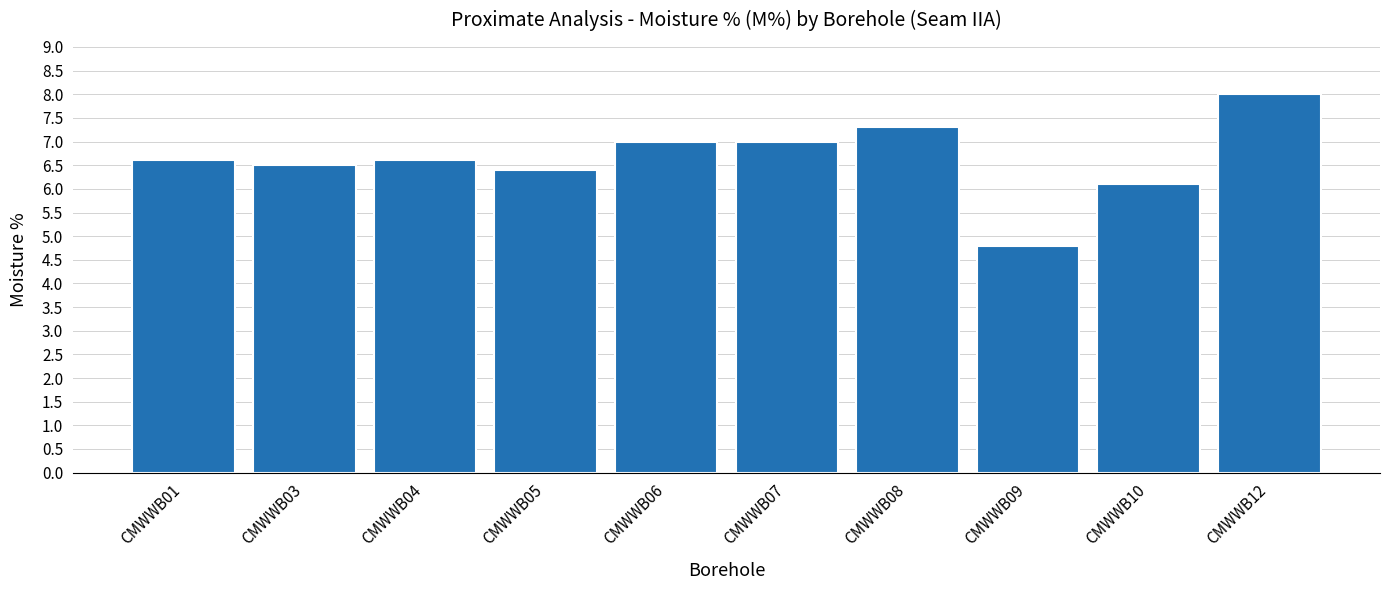

What is the value of the 10th bar from the left?

8.0